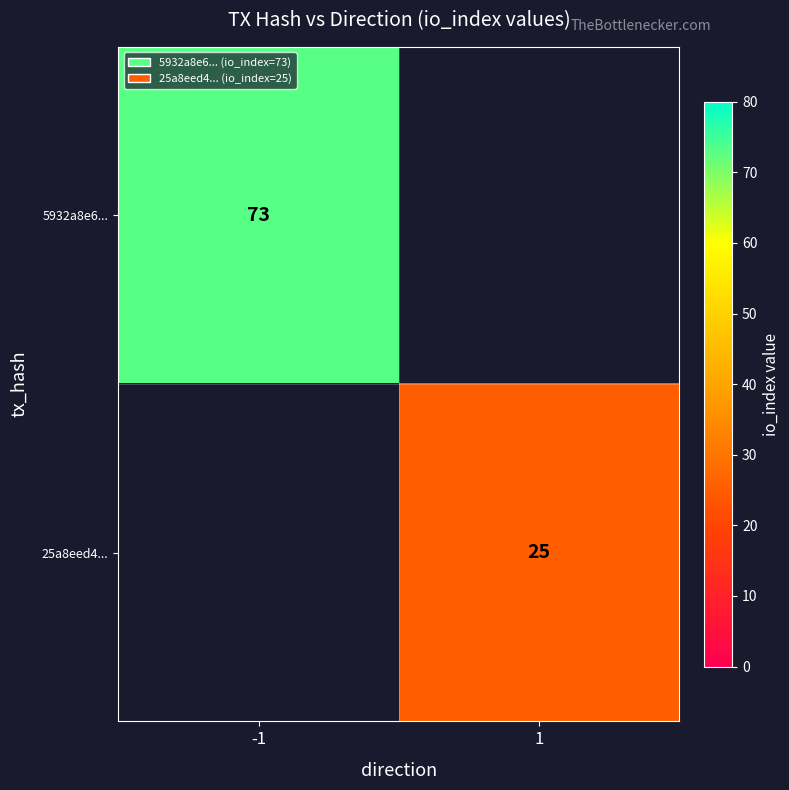

Is it true that 5932a8e6... equals 45 at -1?

False